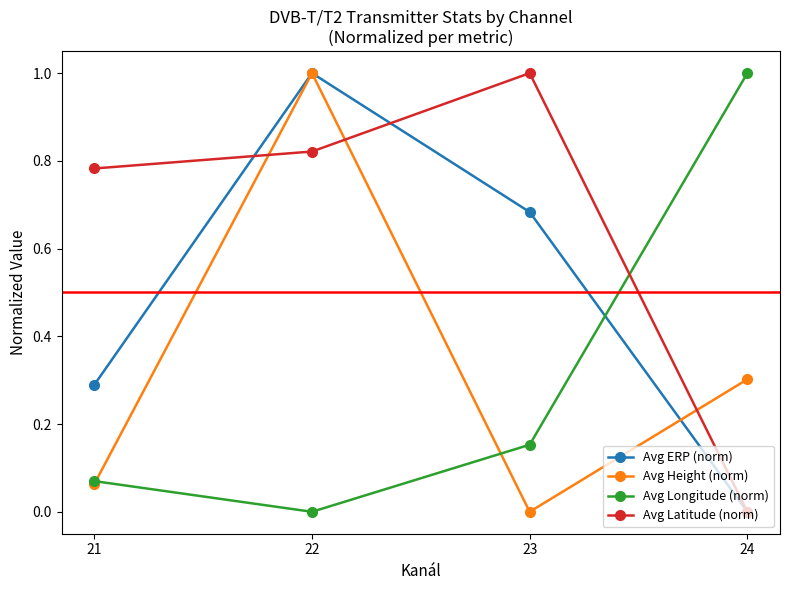

True or false: Avg ERP (norm) and Avg Longitude (norm) cross at least once.

True